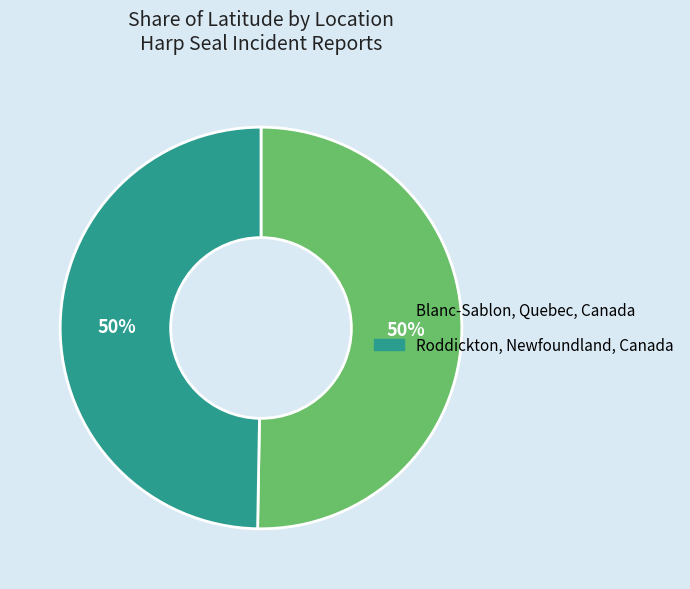

The Blanc-Sablon, Quebec, Canada slice represents 50% of the pie. True or false?

True